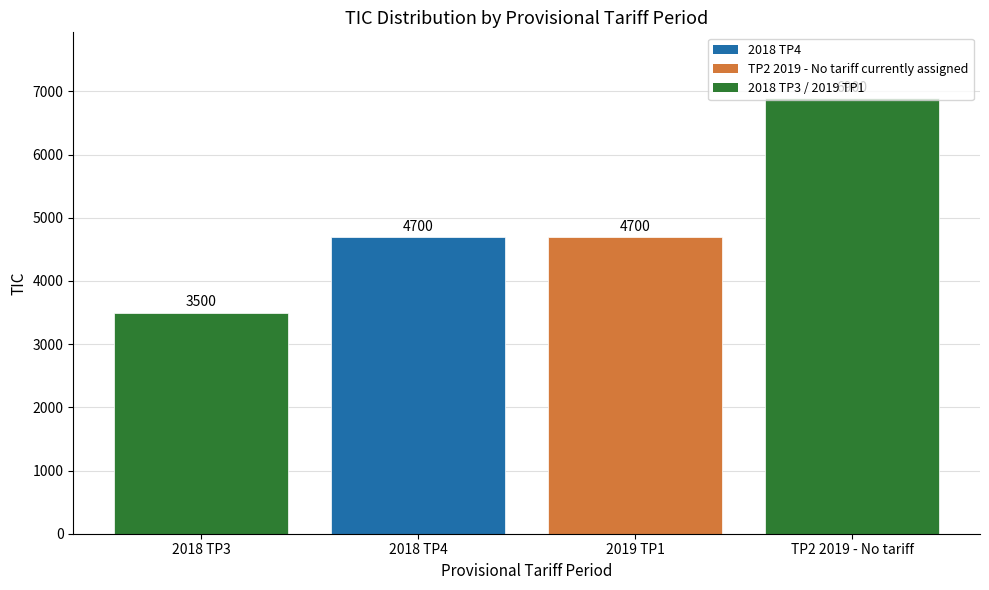

Does the chart contain stacked bars?

No